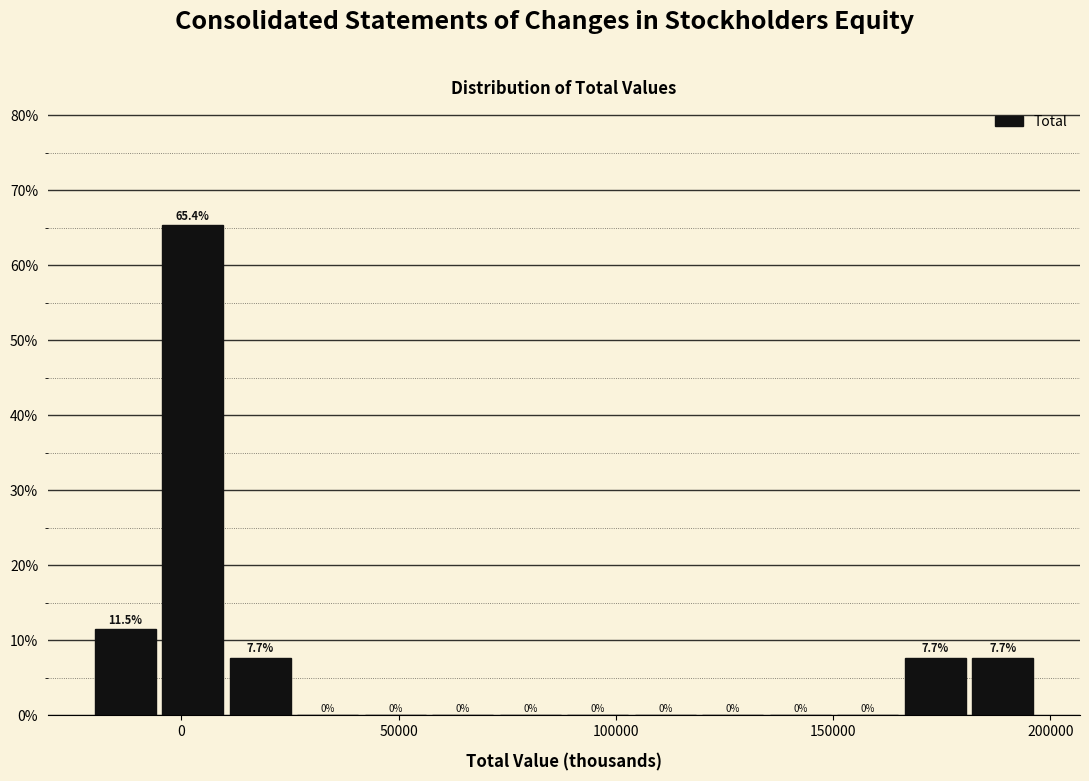

Around what value on the x-axis is the tallest bar? Give the approximate position of its centre, as read against the axis.

5000